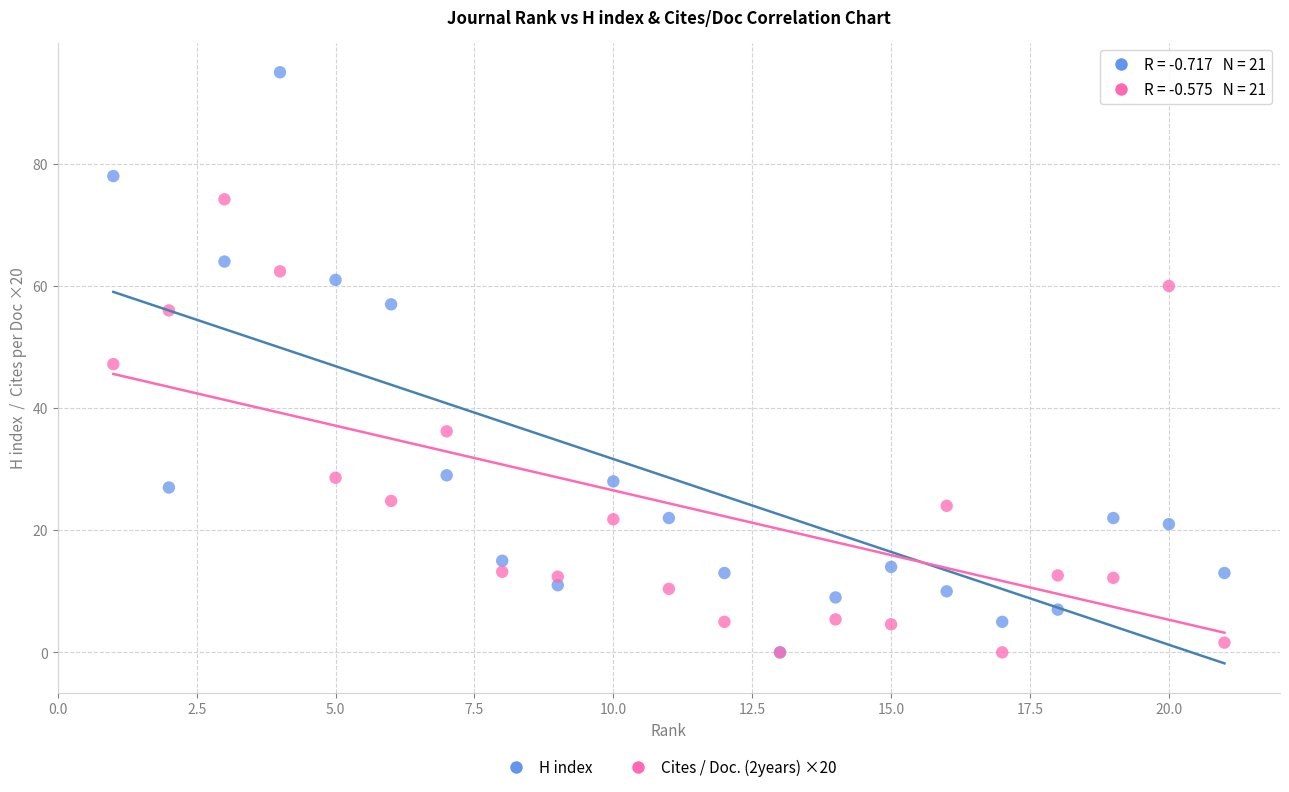

Which series has the widest spread of Y values?

H index